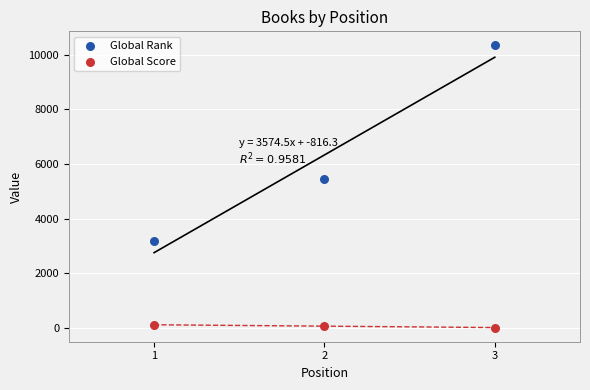

Which series has the widest spread of Y values?

Global Rank